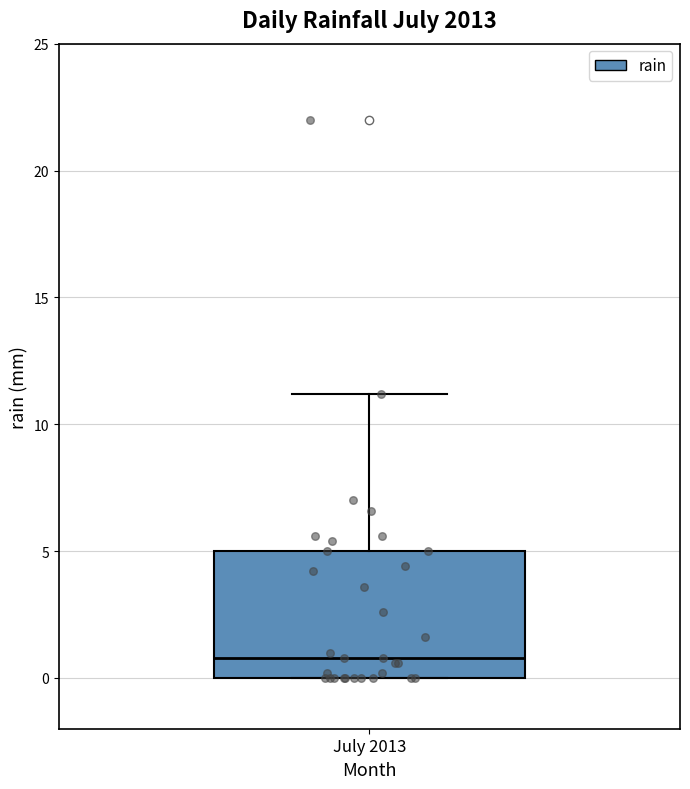

Transcribe this box plot: give where the median line is, the range the box spans, and where the two whiskers end, as read against the y-axis. The values are not printed on the chart, so give them approximately, as read against the axis.

median 1, box 0 to 5, whiskers 0 to 11